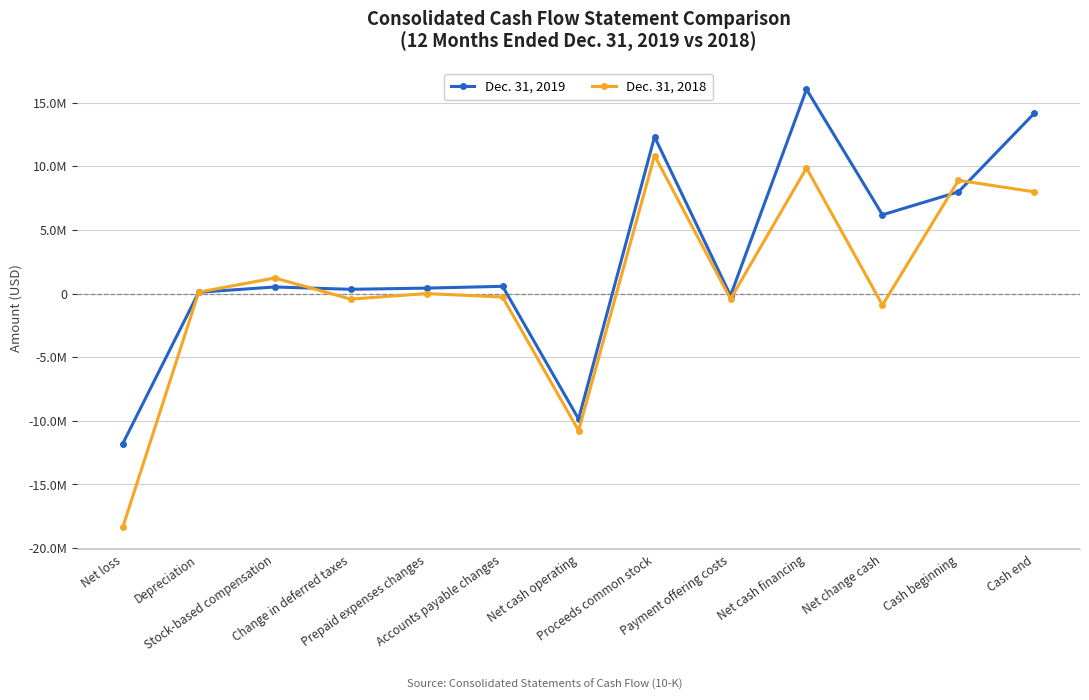

After their last crossing, which series has the higher values: Dec. 31, 2018 or Dec. 31, 2019?

Dec. 31, 2019